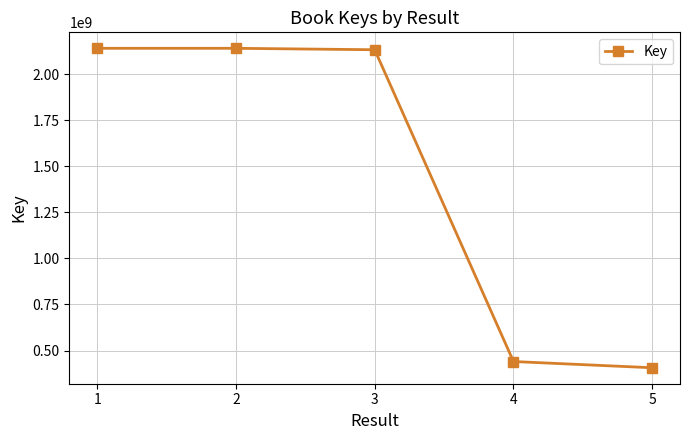

True or false: the data has more than 2 interior local peaks.

False